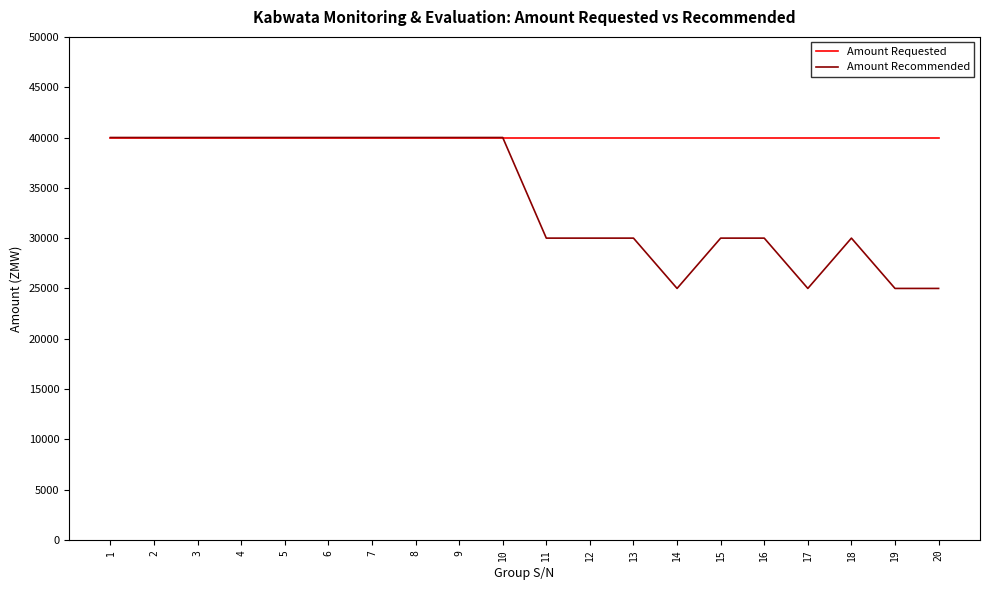

Which series has the largest range (max minus min)?

Amount Recommended